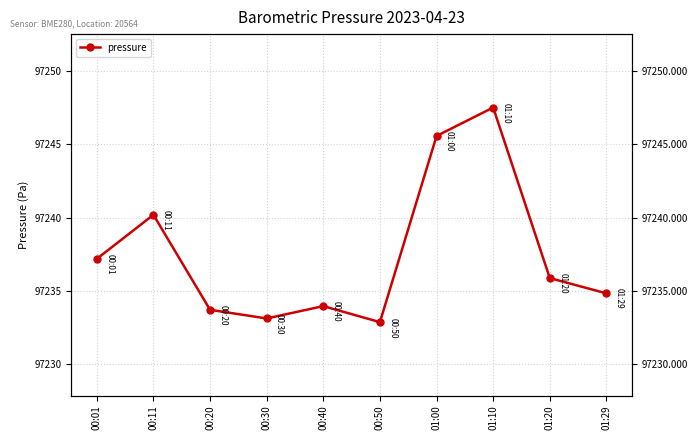

What is the change in value from 00:01 to 00:50?

-4.3